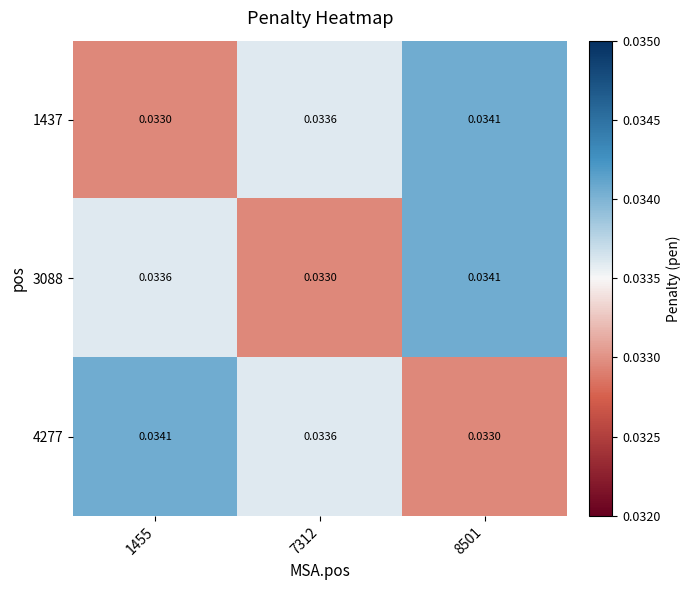

Is the value of 3088 at 7312 greater than the value of 1437 at 7312?

No